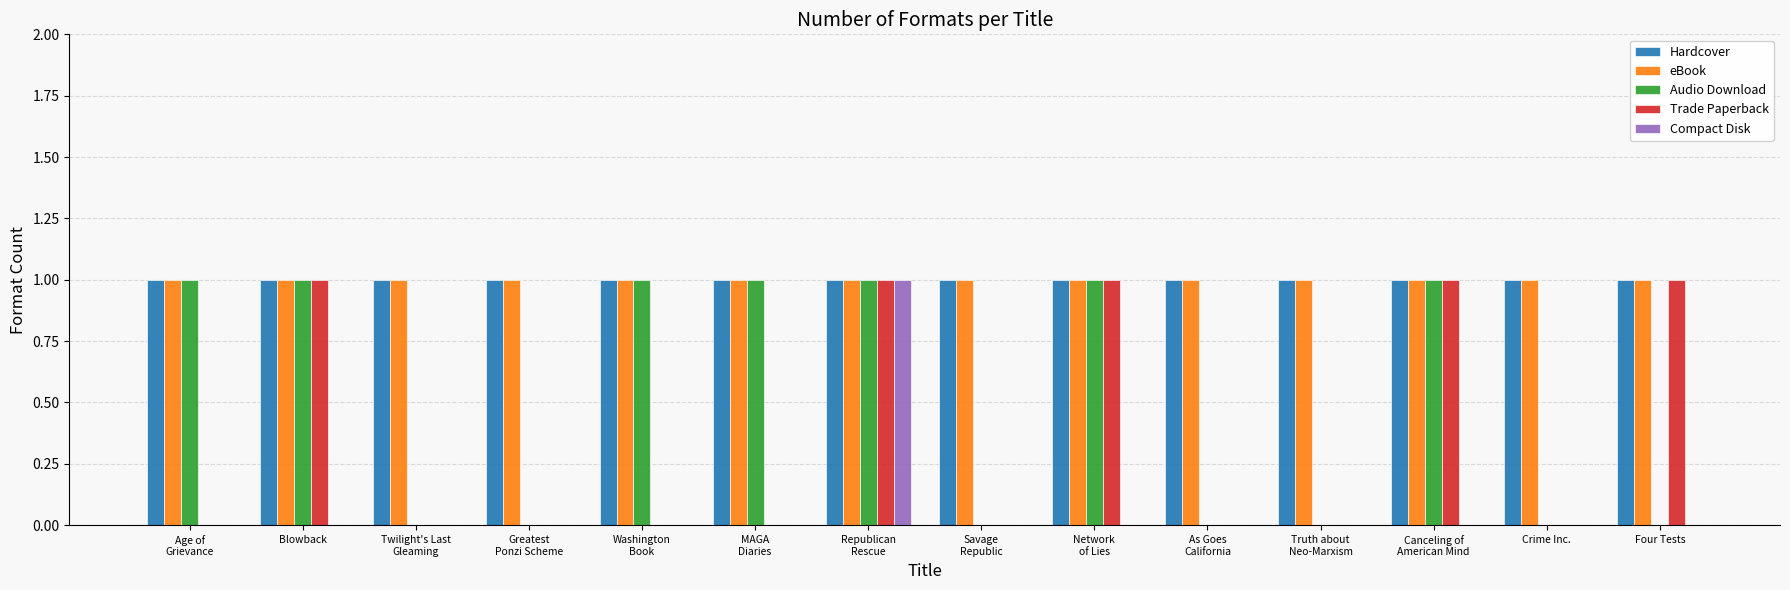

How many groups of bars are there?

14